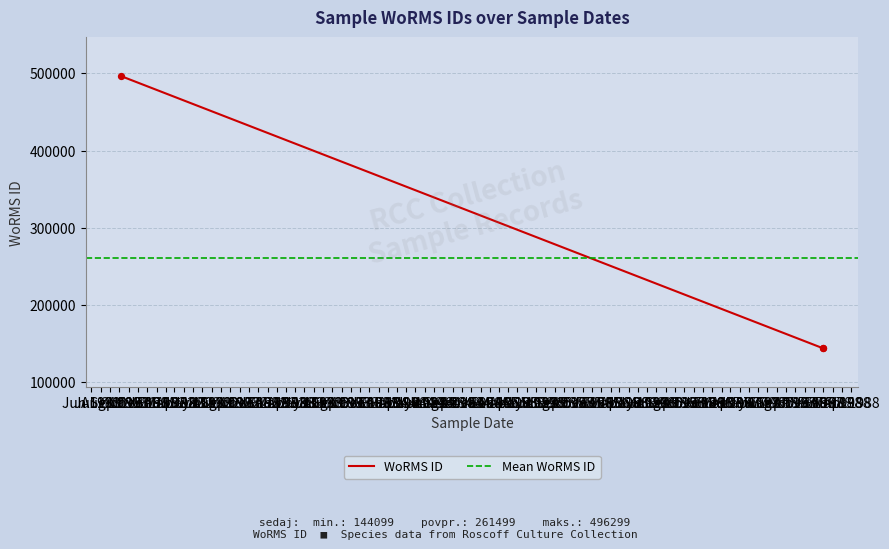

What is the ratio of the value at 06-09-1981 to the value at 01-01-1988?

3.4